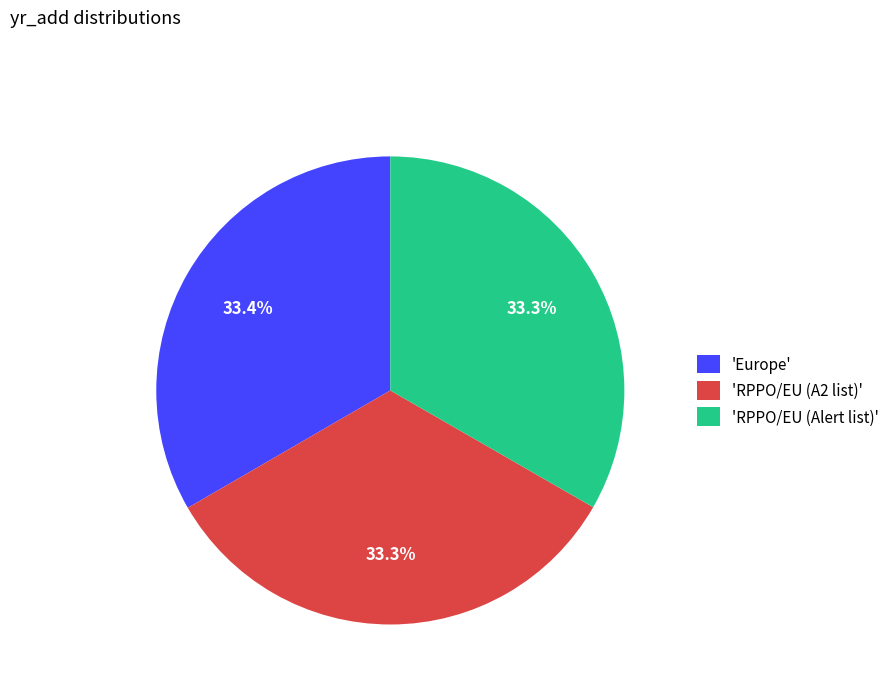

How many slices are in this pie chart?

3